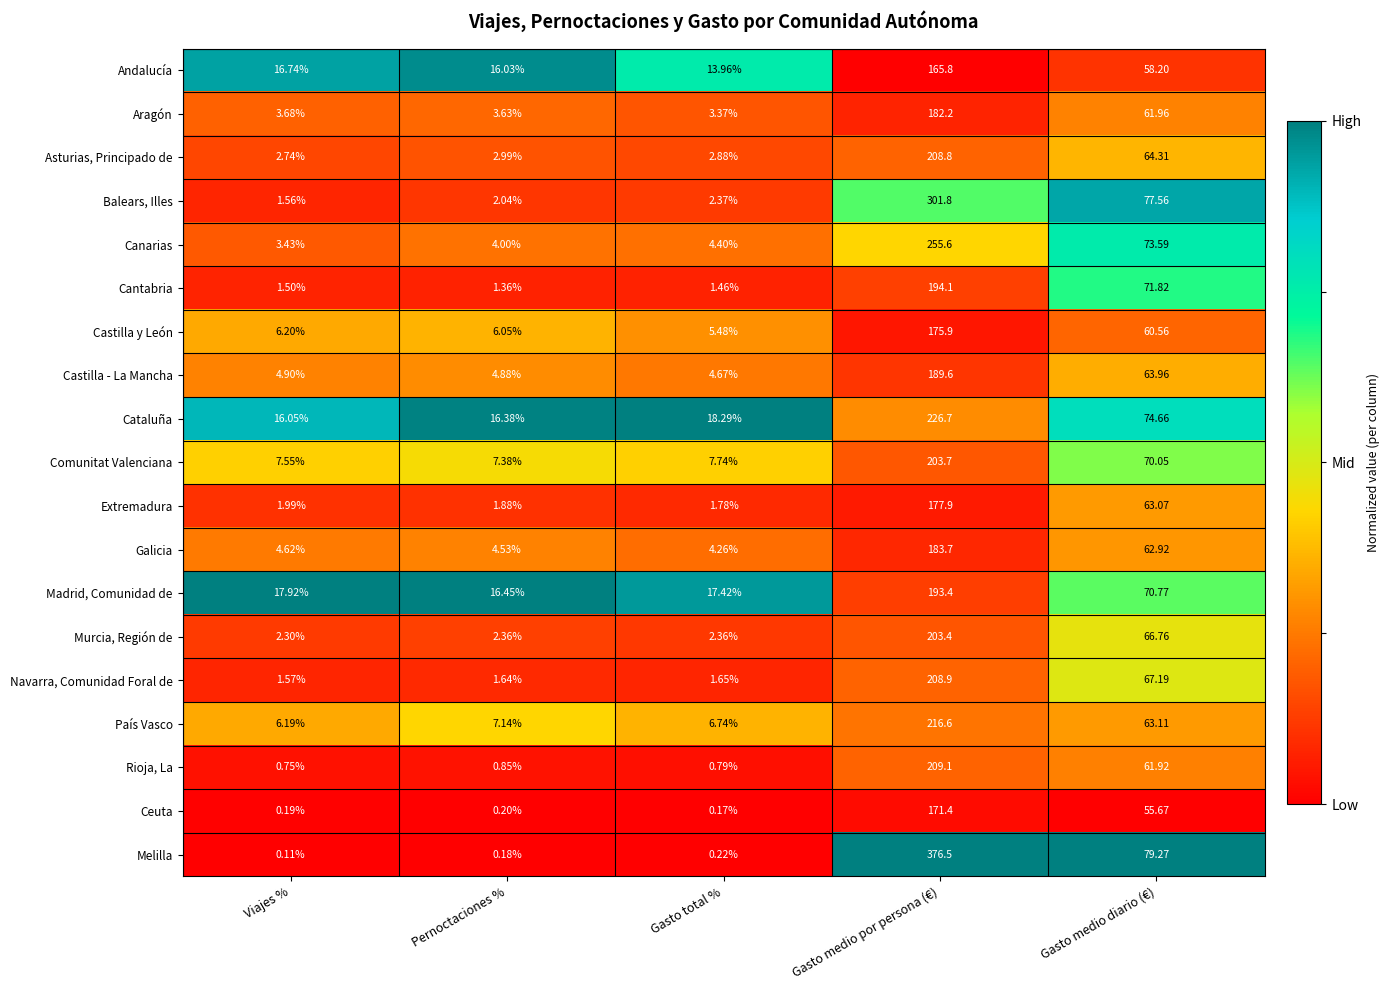

What is the spread (max minus min) of values at Pernoctaciones %?

16.3